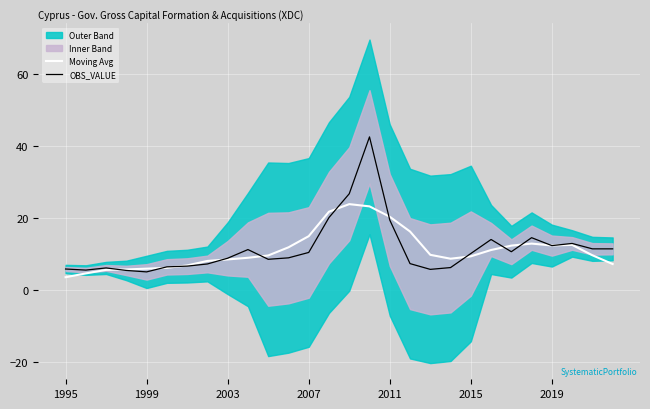

Where is OBS_VALUE nearest to the value 23?

13